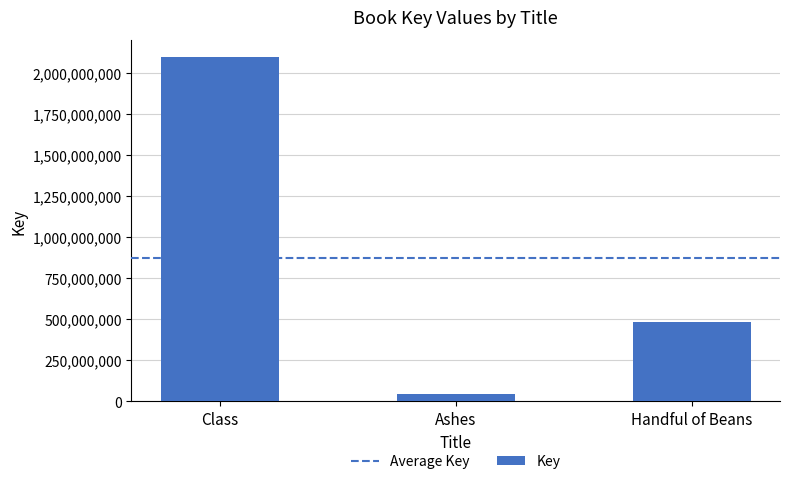

True or false: the data shows 482120221 at Handful of Beans.

True